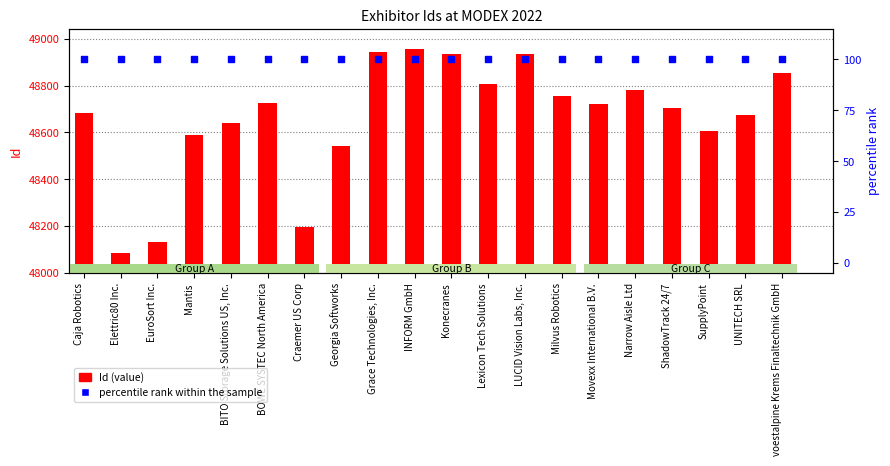

At which category is the sum across all series the highest?

INFORM GmbH